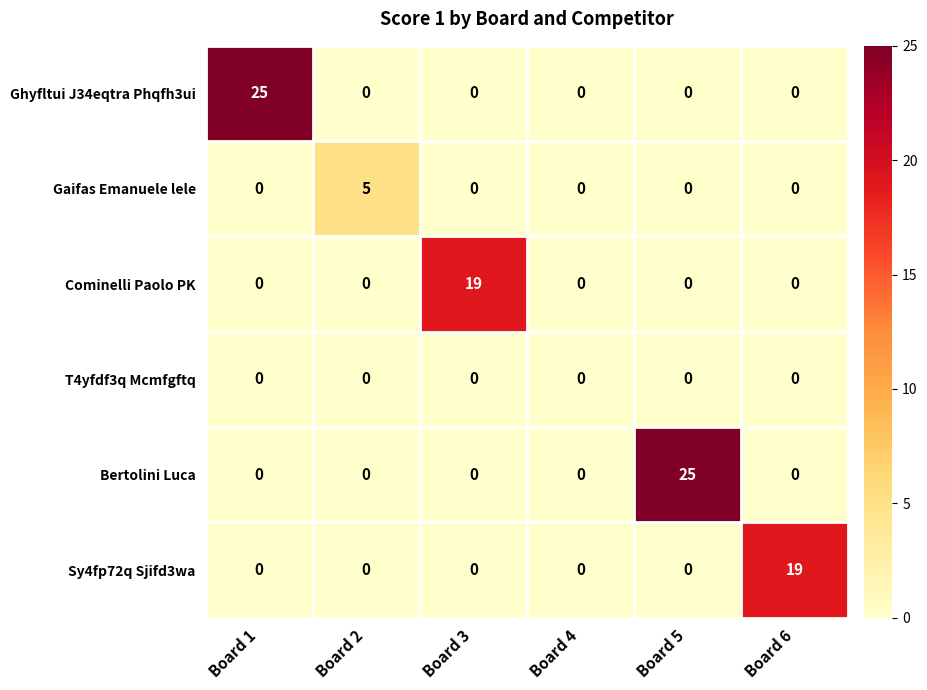

What is the difference between the highest and lowest values at Board 6?

19